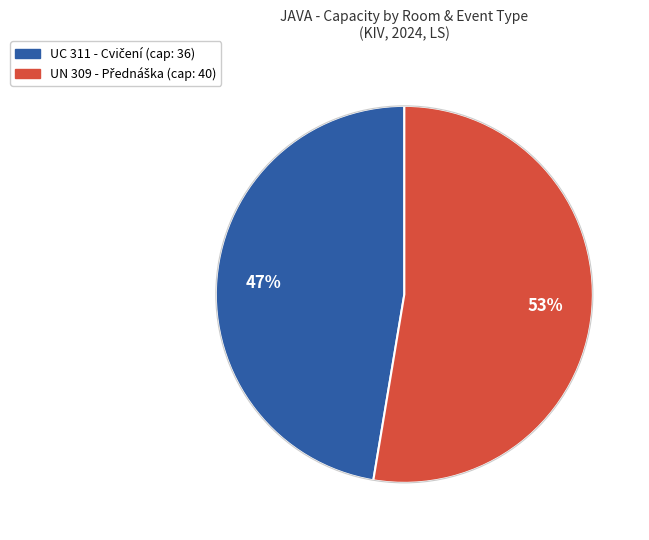

Does any single category account for the majority?

Yes